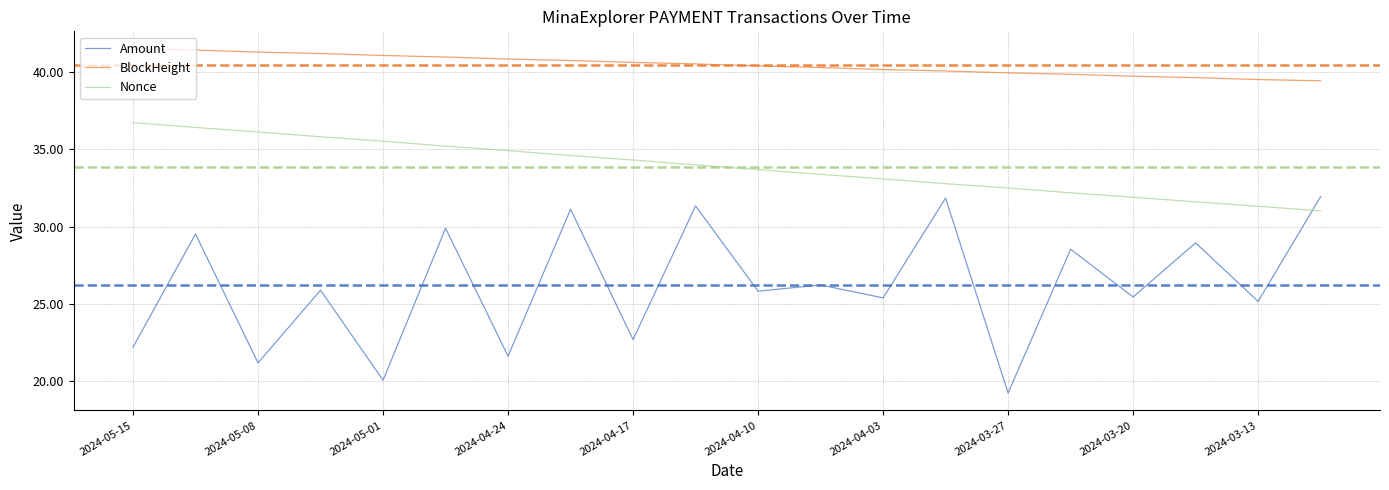

How many distinct data groups are displayed?

3